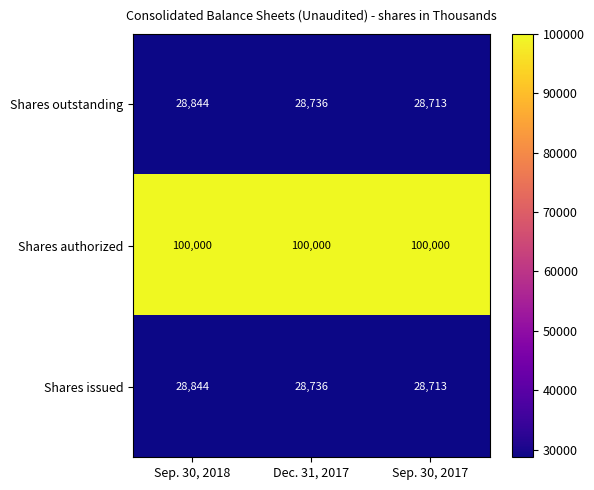

What is the smallest value displayed?

28713